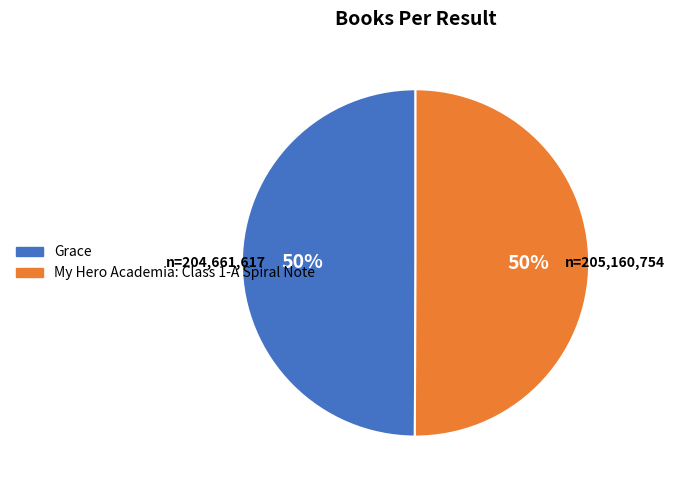

To the nearest percent, what is the average slice percentage?

50%